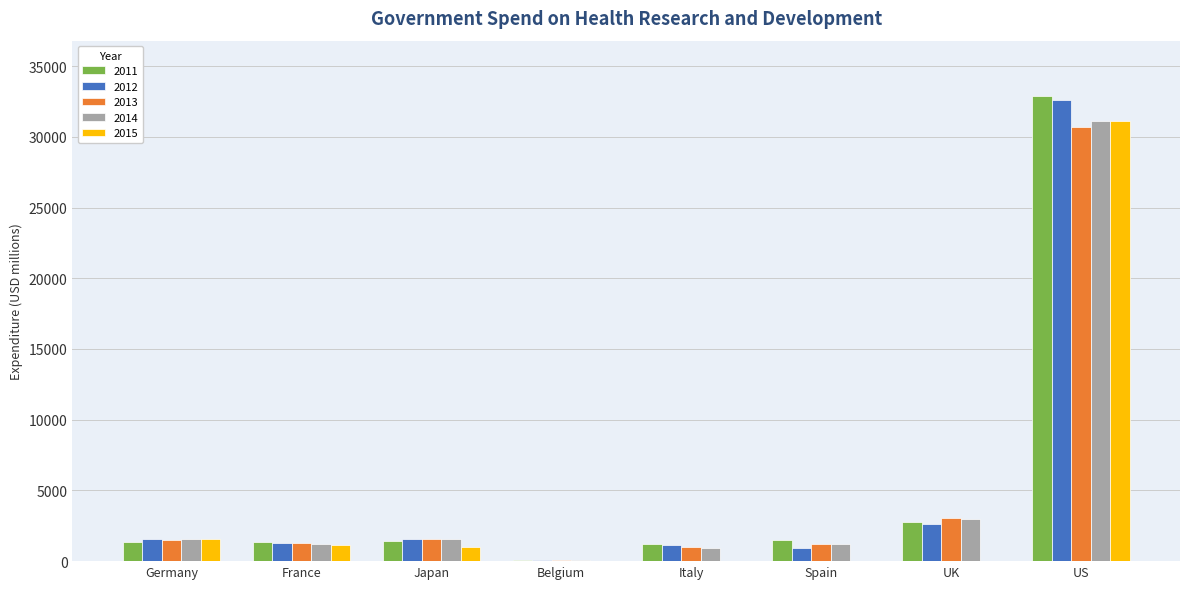

What is the spread (max minus min) of values at Spain?

1472.4